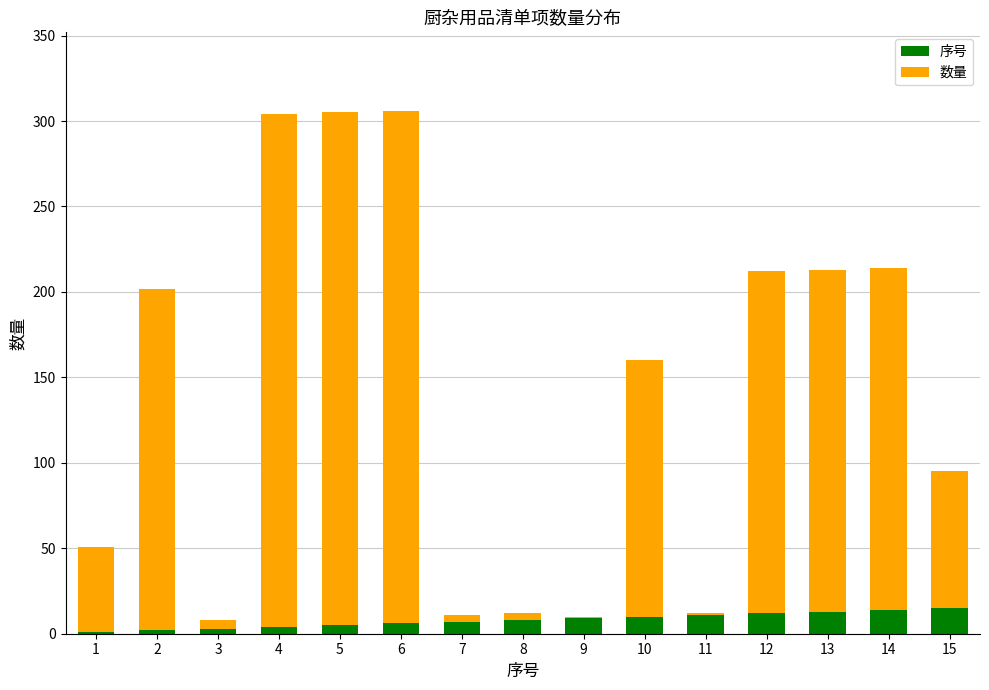

Is it true that 序号 equals 15 at 15?

True